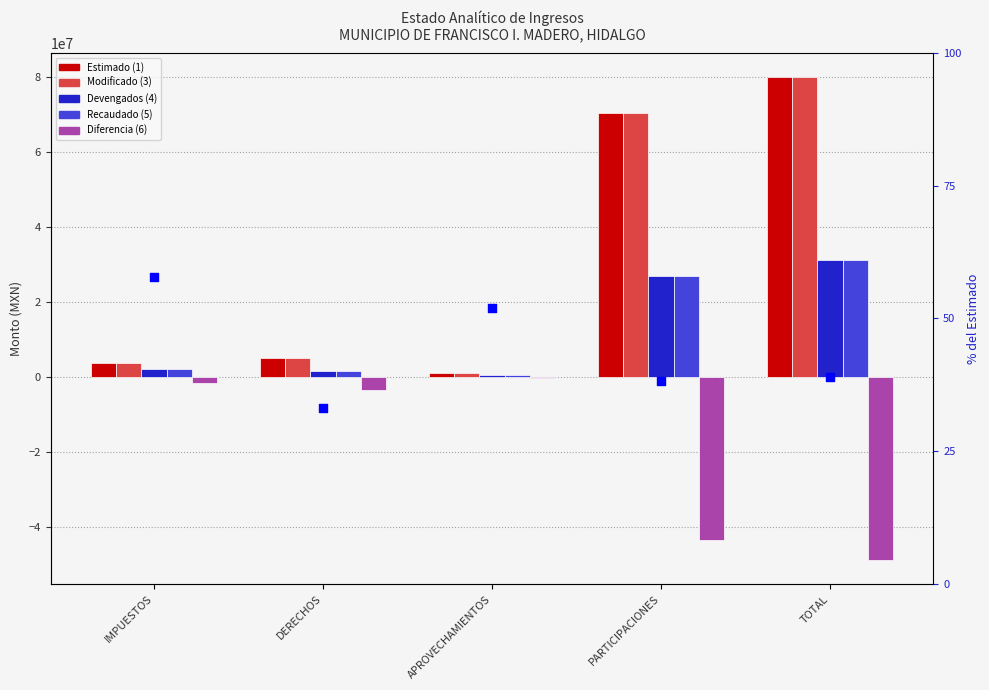

Which series contains the highest Y value?

Estimado (1)